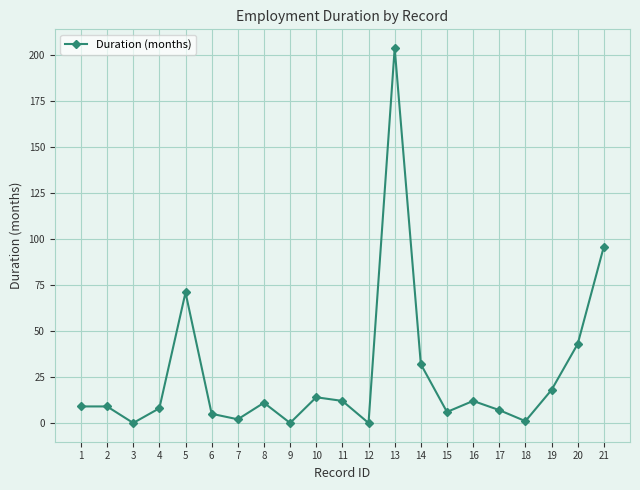

Where is the data nearest to the value 102?

21